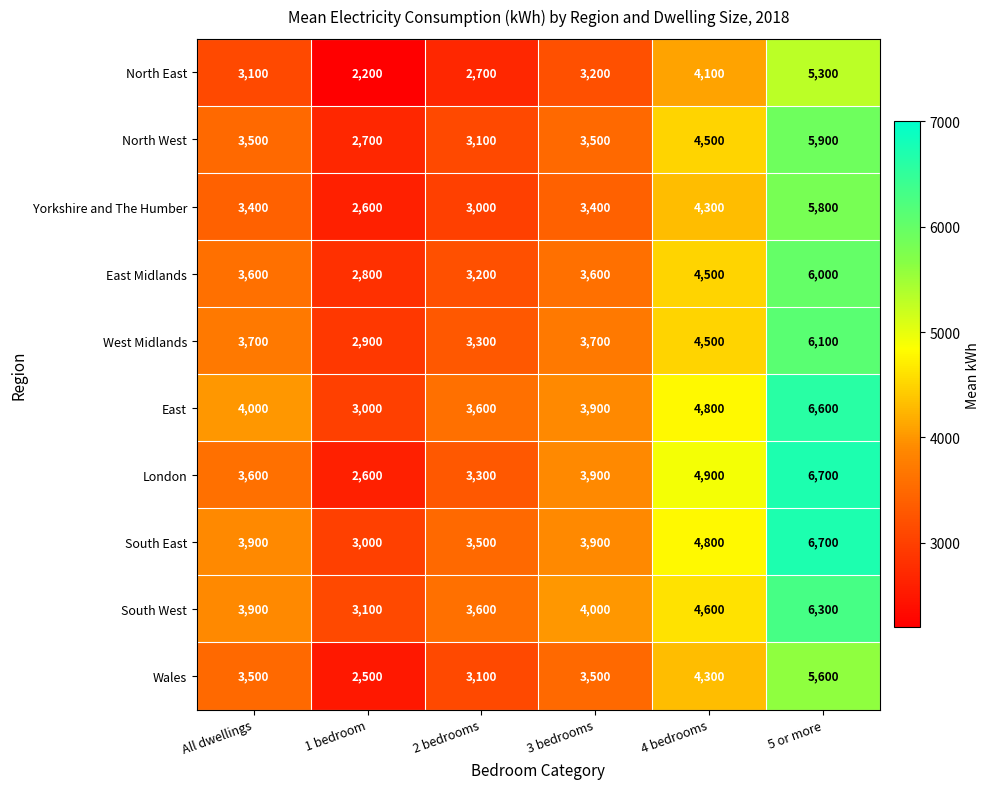

Read the West Midlands value at All dwellings, to the nearest 50.

3700